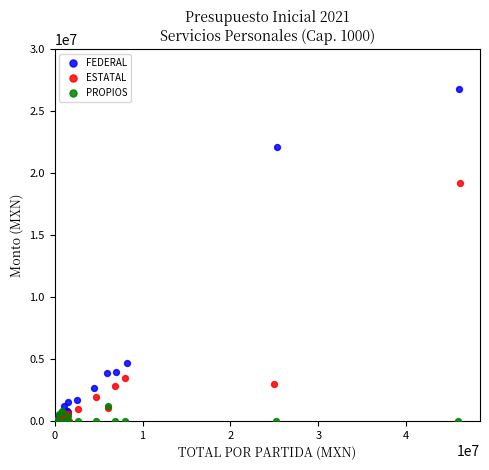

Which series contains the highest Y value?

FEDERAL